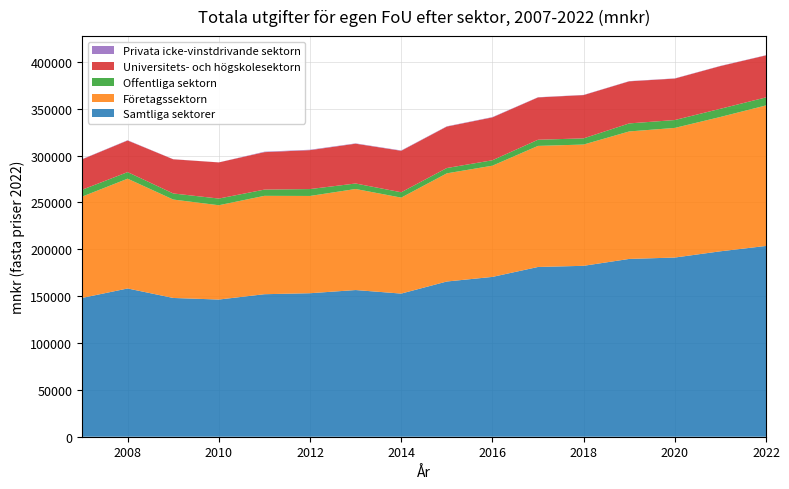

Reading left to right, what are all the values shown in this chart?

Samtliga sektorer: 2007=148064.8	2008=158165.2	2009=148042.1	2010=146350.0	2011=152042.0	2012=153093.5	2013=156486.5	2014=152707.2	2015=165595.1	2016=170507.5	2017=181102.2	2018=182342.9	2019=189689.5	2020=191161.5	2021=197828.2	2022=203524.0
Företagssektorn: 2007=108048.6	2008=117124.1	2009=105006.6	2010=100610.7	2011=104949.8	2012=103778.8	2013=107806.9	2014=102379.0	2015=115399.4	2016=118642.4	2017=129170.9	2018=129374.5	2019=136008.4	2020=138302.8	2021=143319.5	2022=149930.0
Offentliga sektorn: 2007=7315.7	2008=7023.6	2009=6471.6	2010=7129.6	2011=6652.6	2012=7352.6	2013=5857.4	2014=5721.2	2015=5661.6	2016=5804.8	2017=6559.1	2018=6594.3	2019=8559.6	2020=8403.2	2021=8730.8	2022=8567.0
Universitets- och högskolesektorn: 2007=32453.7	2008=33707.5	2009=36454.3	2010=38559.3	2011=39956.3	2012=41513.8	2013=42470.9	2014=44239.6	2015=44227.4	2016=45729.7	2017=45156.8	2018=46168.2	2019=44900.7	2020=44232.7	2021=45552.1	2022=44802.0
Privata icke-vinstdrivande sektorn: 2007=246.8	2008=309.9	2009=109.6	2010=50.4	2011=483.4	2012=448.2	2013=351.3	2014=367.4	2015=306.7	2016=330.6	2017=215.4	2018=205.8	2019=220.7	2020=222.9	2021=225.7	2022=225.0